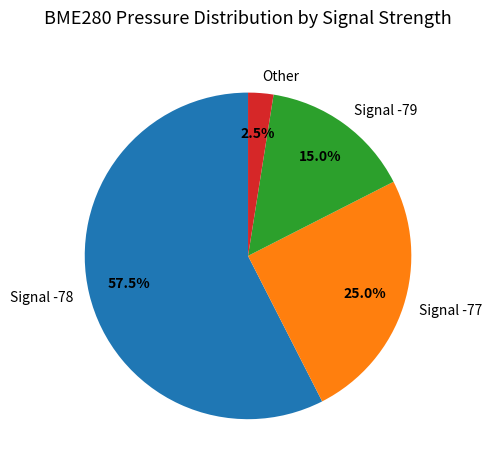

What percentage do Other and Signal -77 together represent?

27.5%